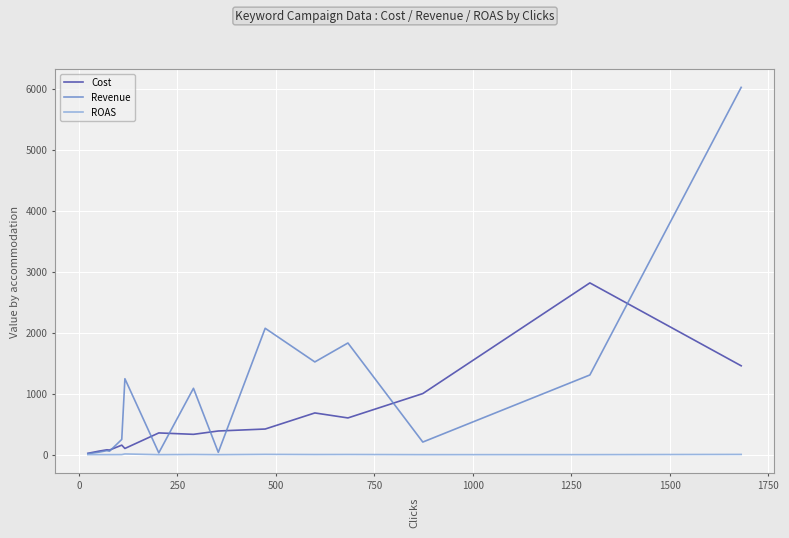

How many series are shown in this chart?

3